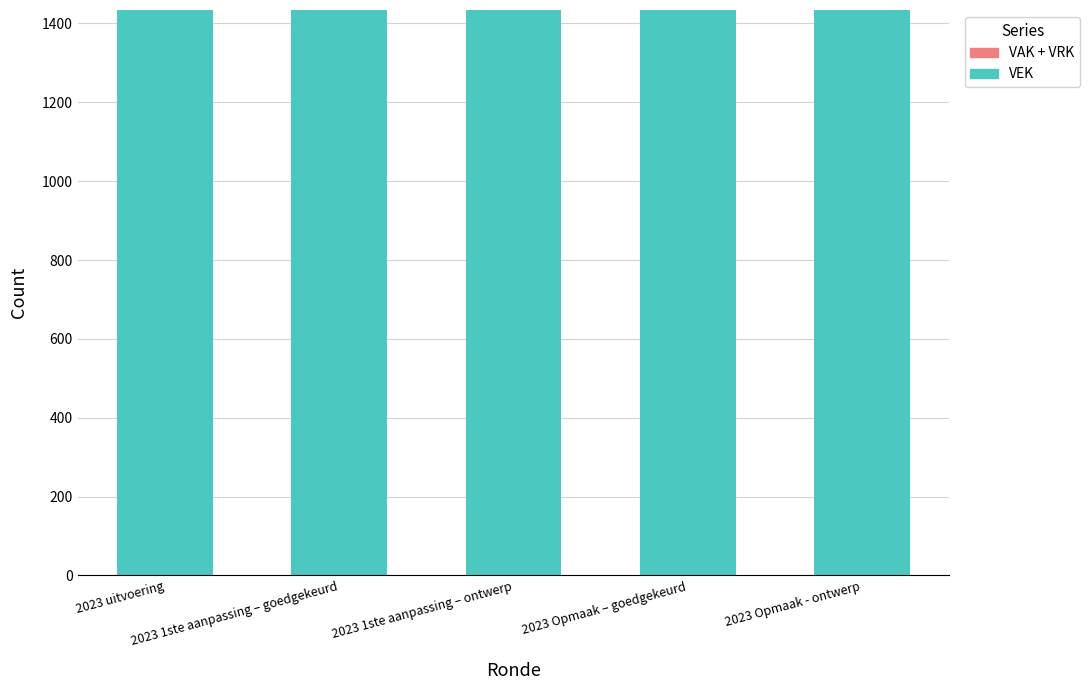

The value of VEK at 2023 Opmaak – goedgekeurd is 315. True or false?

False